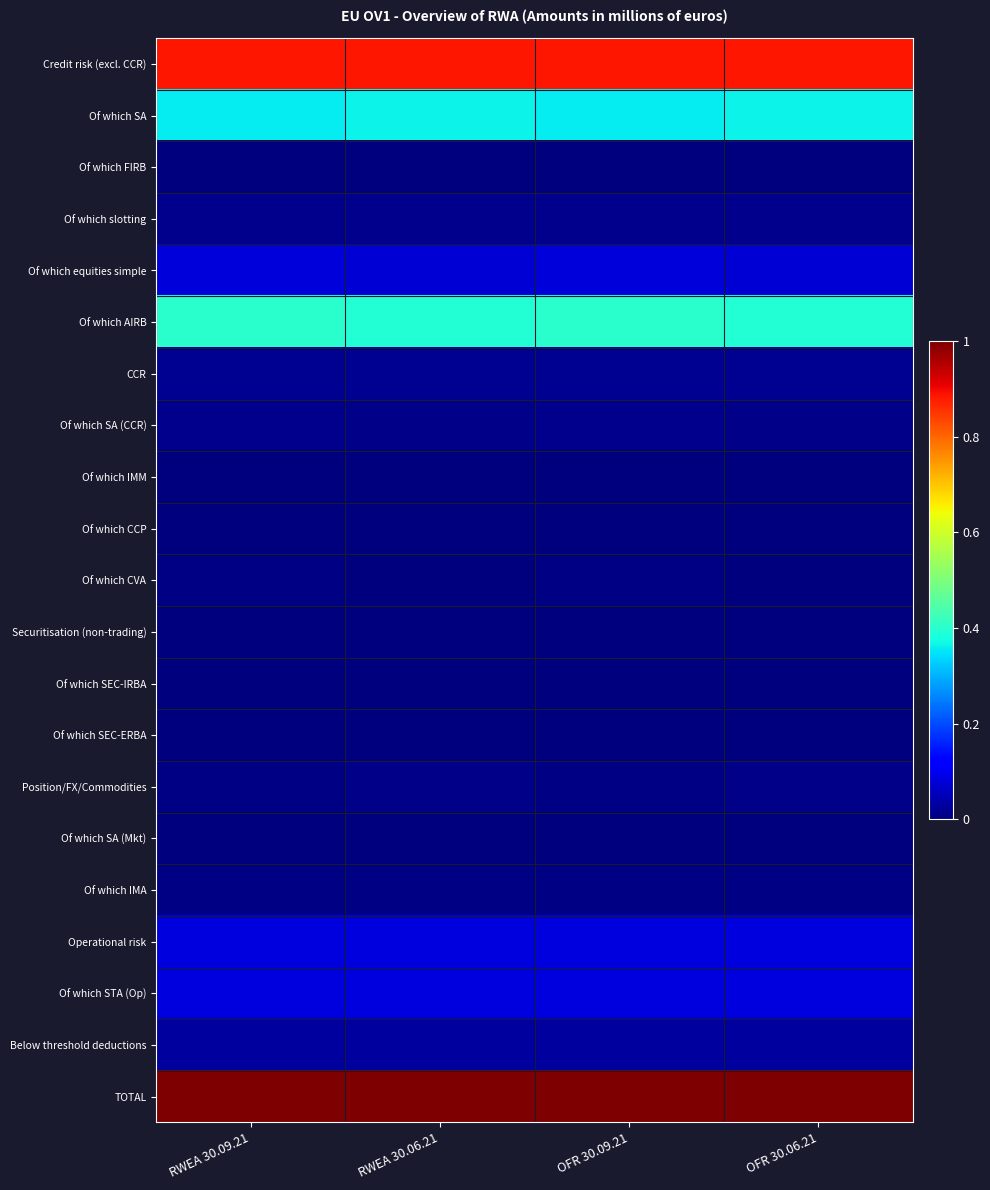

Reading left to right, list all the values displayed in this chart.

Credit risk (excl. CCR): RWEA 30.09.21=0.9	RWEA 30.06.21=0.9	OFR 30.09.21=0.9	OFR 30.06.21=0.9
Of which SA: RWEA 30.09.21=0.4	RWEA 30.06.21=0.4	OFR 30.09.21=0.4	OFR 30.06.21=0.4
Of which FIRB: RWEA 30.09.21=0.0	RWEA 30.06.21=0.0	OFR 30.09.21=0.0	OFR 30.06.21=0.0
Of which slotting: RWEA 30.09.21=0.0	RWEA 30.06.21=0.0	OFR 30.09.21=0.0	OFR 30.06.21=0.0
Of which equities simple: RWEA 30.09.21=0.1	RWEA 30.06.21=0.1	OFR 30.09.21=0.1	OFR 30.06.21=0.1
Of which AIRB: RWEA 30.09.21=0.4	RWEA 30.06.21=0.4	OFR 30.09.21=0.4	OFR 30.06.21=0.4
CCR: RWEA 30.09.21=0.0	RWEA 30.06.21=0.0	OFR 30.09.21=0.0	OFR 30.06.21=0.0
Of which SA (CCR): RWEA 30.09.21=0.0	RWEA 30.06.21=0.0	OFR 30.09.21=0.0	OFR 30.06.21=0.0
Of which IMM: RWEA 30.09.21=0.0	RWEA 30.06.21=0.0	OFR 30.09.21=0.0	OFR 30.06.21=0.0
Of which CCP: RWEA 30.09.21=0.0	RWEA 30.06.21=0.0	OFR 30.09.21=0.0	OFR 30.06.21=0.0
Of which CVA: RWEA 30.09.21=0.0	RWEA 30.06.21=0.0	OFR 30.09.21=0.0	OFR 30.06.21=0.0
Securitisation (non-trading): RWEA 30.09.21=0.0	RWEA 30.06.21=0.0	OFR 30.09.21=0.0	OFR 30.06.21=0.0
Of which SEC-IRBA: RWEA 30.09.21=0.0	RWEA 30.06.21=0.0	OFR 30.09.21=0.0	OFR 30.06.21=0.0
Of which SEC-ERBA: RWEA 30.09.21=0.0	RWEA 30.06.21=0.0	OFR 30.09.21=0.0	OFR 30.06.21=0.0
Position/FX/Commodities: RWEA 30.09.21=0.0	RWEA 30.06.21=0.0	OFR 30.09.21=0.0	OFR 30.06.21=0.0
Of which SA (Mkt): RWEA 30.09.21=0.0	RWEA 30.06.21=0.0	OFR 30.09.21=0.0	OFR 30.06.21=0.0
Of which IMA: RWEA 30.09.21=0.0	RWEA 30.06.21=0.0	OFR 30.09.21=0.0	OFR 30.06.21=0.0
Operational risk: RWEA 30.09.21=0.1	RWEA 30.06.21=0.1	OFR 30.09.21=0.1	OFR 30.06.21=0.1
Of which STA (Op): RWEA 30.09.21=0.1	RWEA 30.06.21=0.1	OFR 30.09.21=0.1	OFR 30.06.21=0.1
Below threshold deductions: RWEA 30.09.21=0.0	RWEA 30.06.21=0.0	OFR 30.09.21=0.0	OFR 30.06.21=0.0
TOTAL: RWEA 30.09.21=1.0	RWEA 30.06.21=1.0	OFR 30.09.21=1.0	OFR 30.06.21=1.0